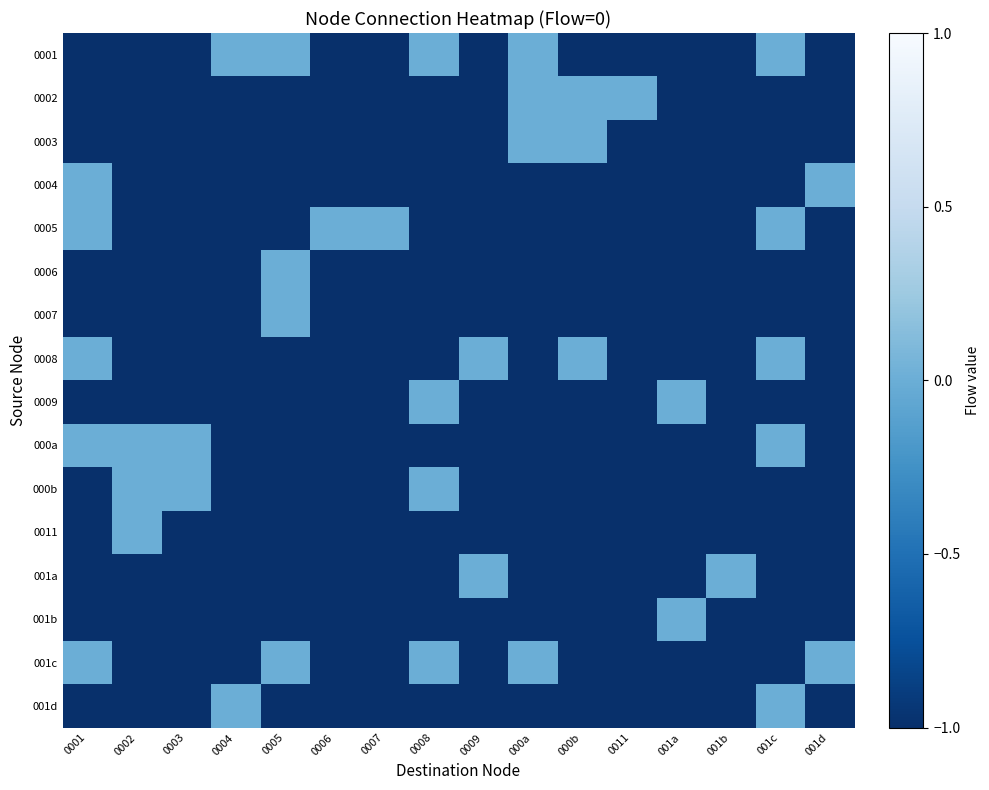

What is the total value across all series at 0001?

-11